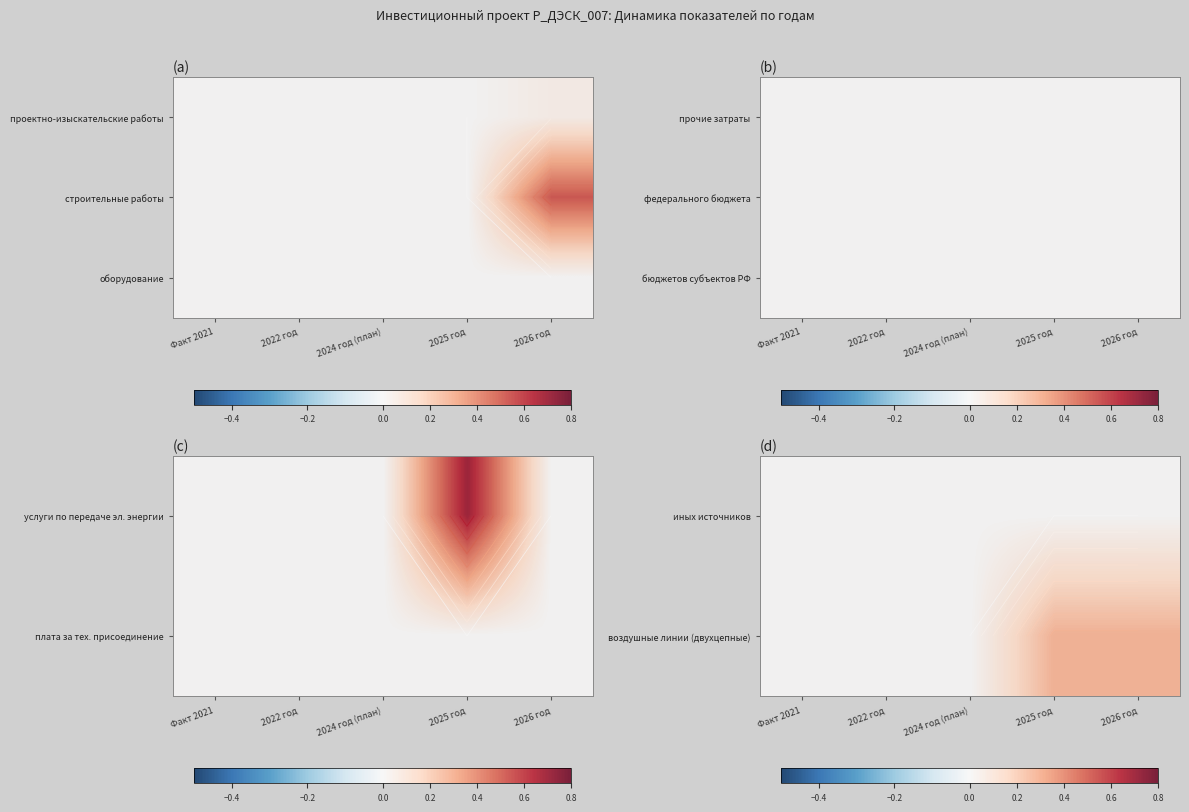

How many categories are shown in the chart?

5